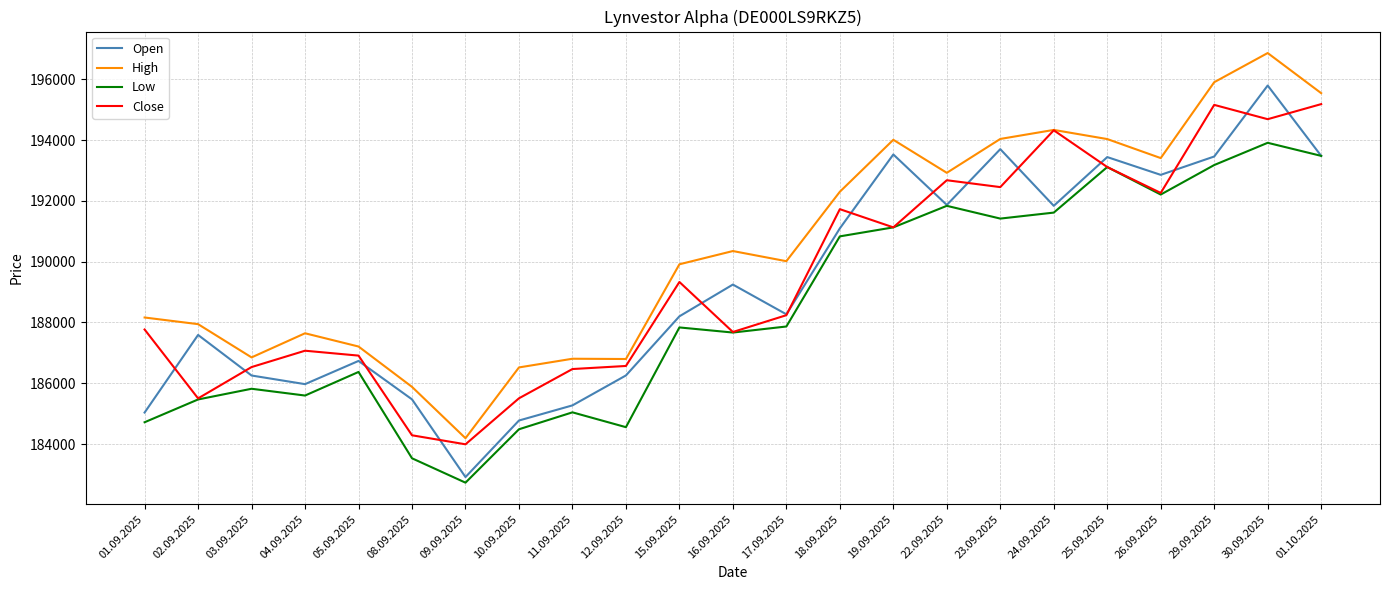

Between 04.09.2025 and 29.09.2025, which series saw the biggest shift?

High